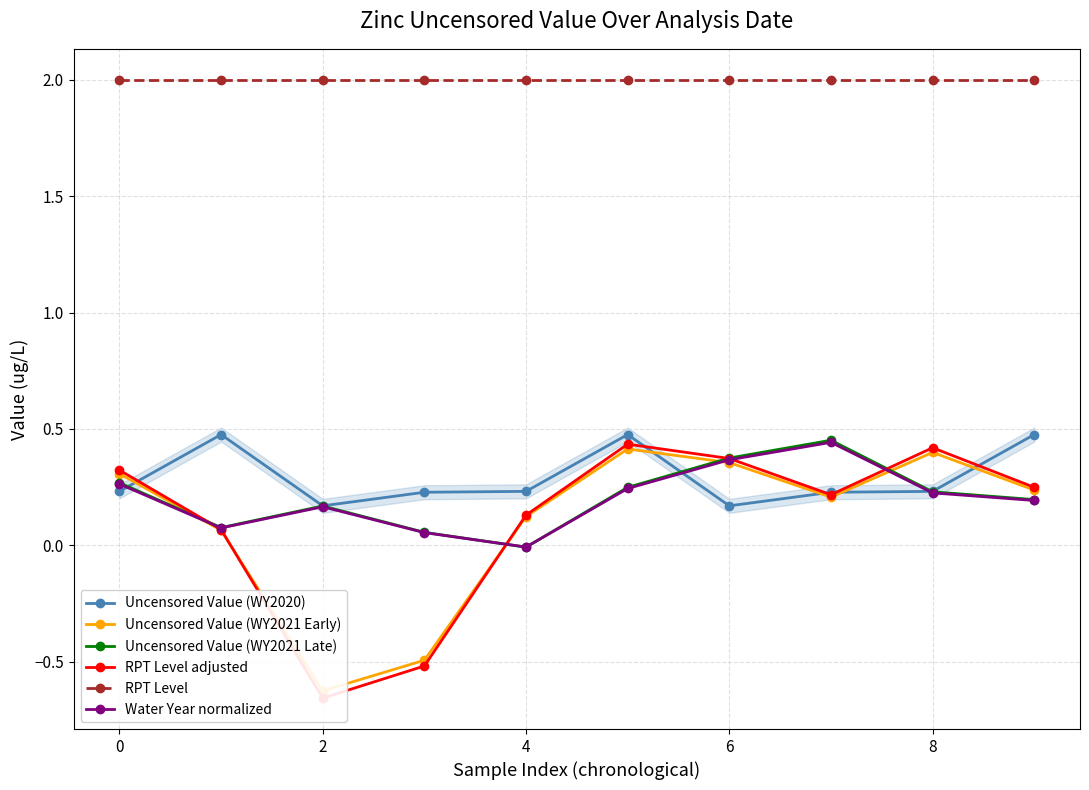

True or false: Uncensored Value (WY2020) has a value of 0.2 at 2.

True